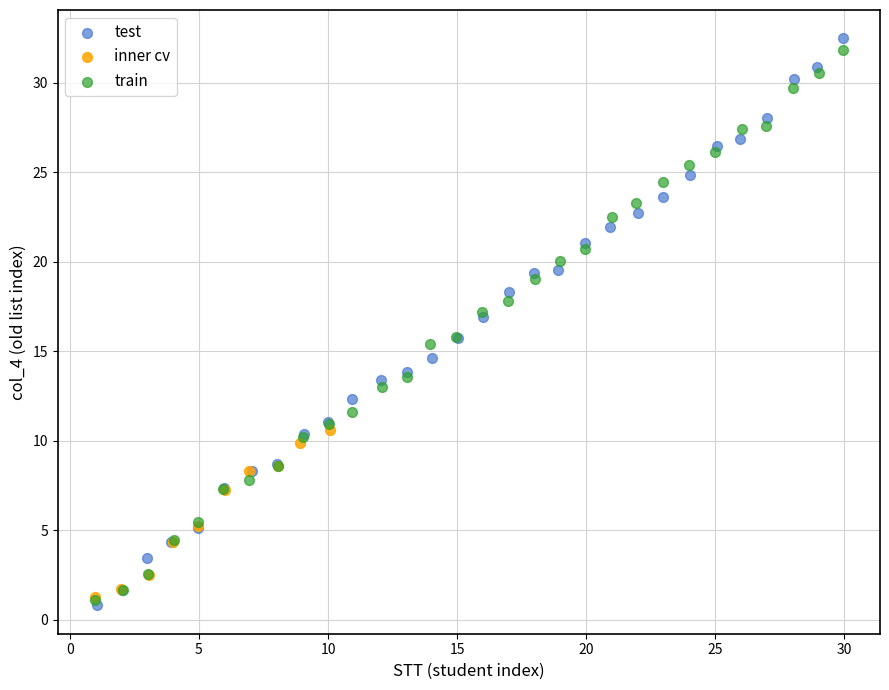

Which series has the widest spread of Y values?

test